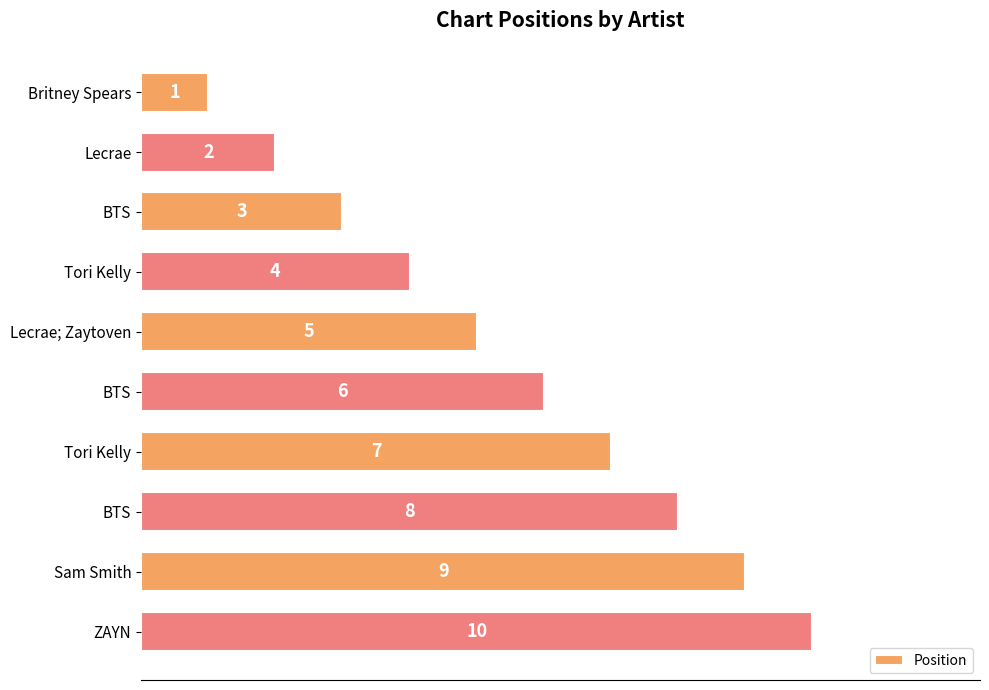

Are the bars horizontal?

Yes